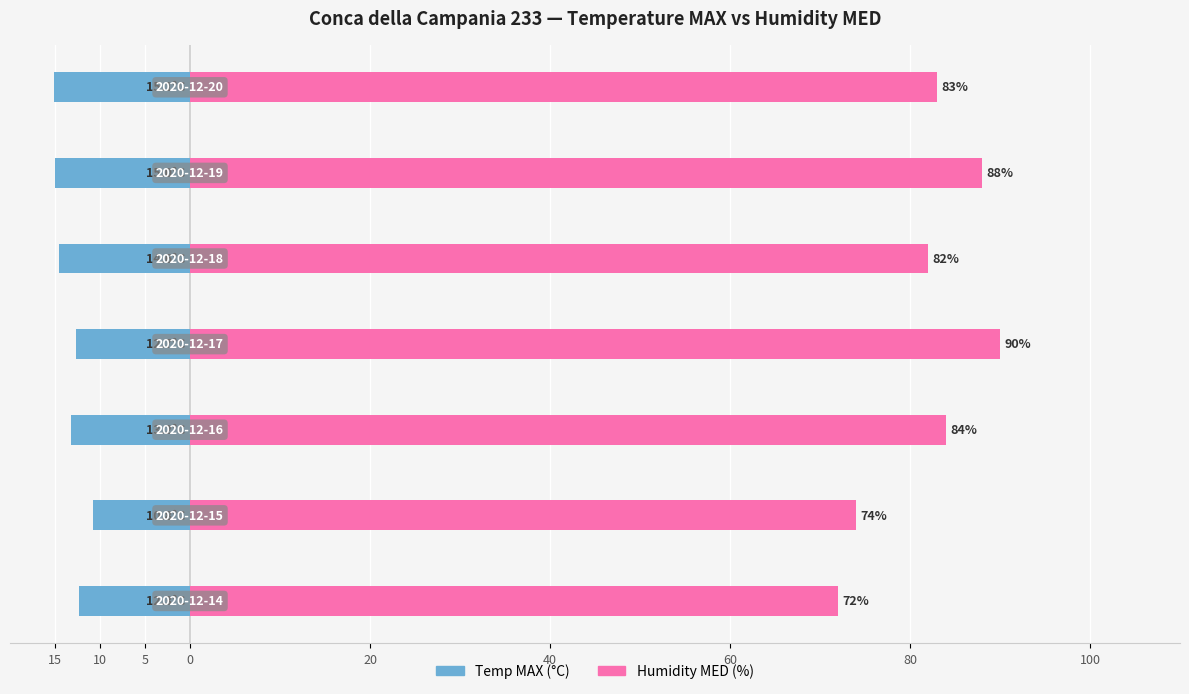

Count the number of categories in the chart.

7